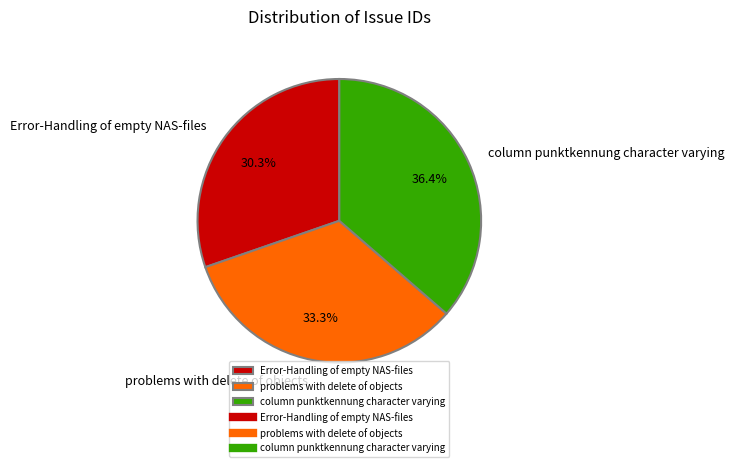

What is the ratio of the value at problems with delete of objects to the value at Error-Handling of empty NAS-files?

1.1